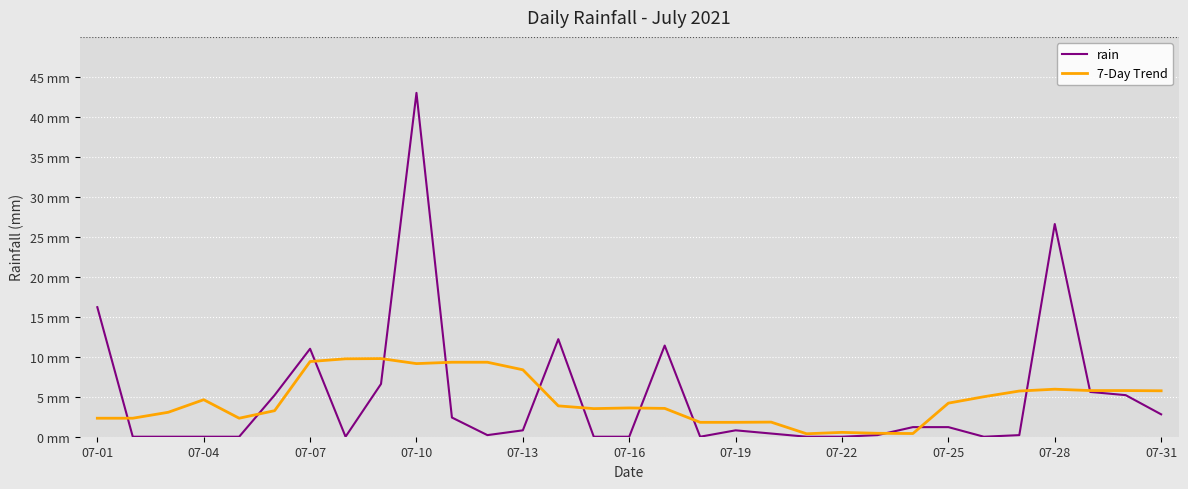

What is the average value of the rain series?

4.9